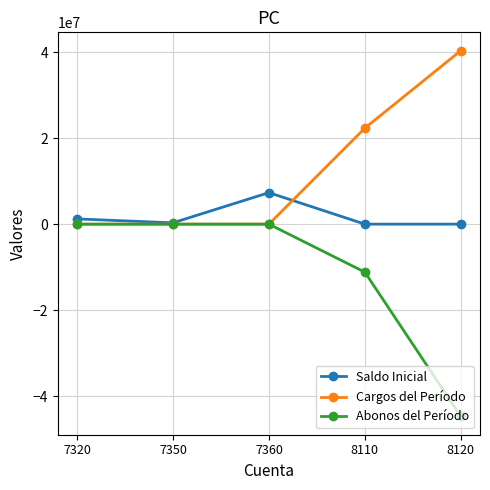

Rank the series by their maximum value, from lowest to highest.

Abonos del Período, Saldo Inicial, Cargos del Período